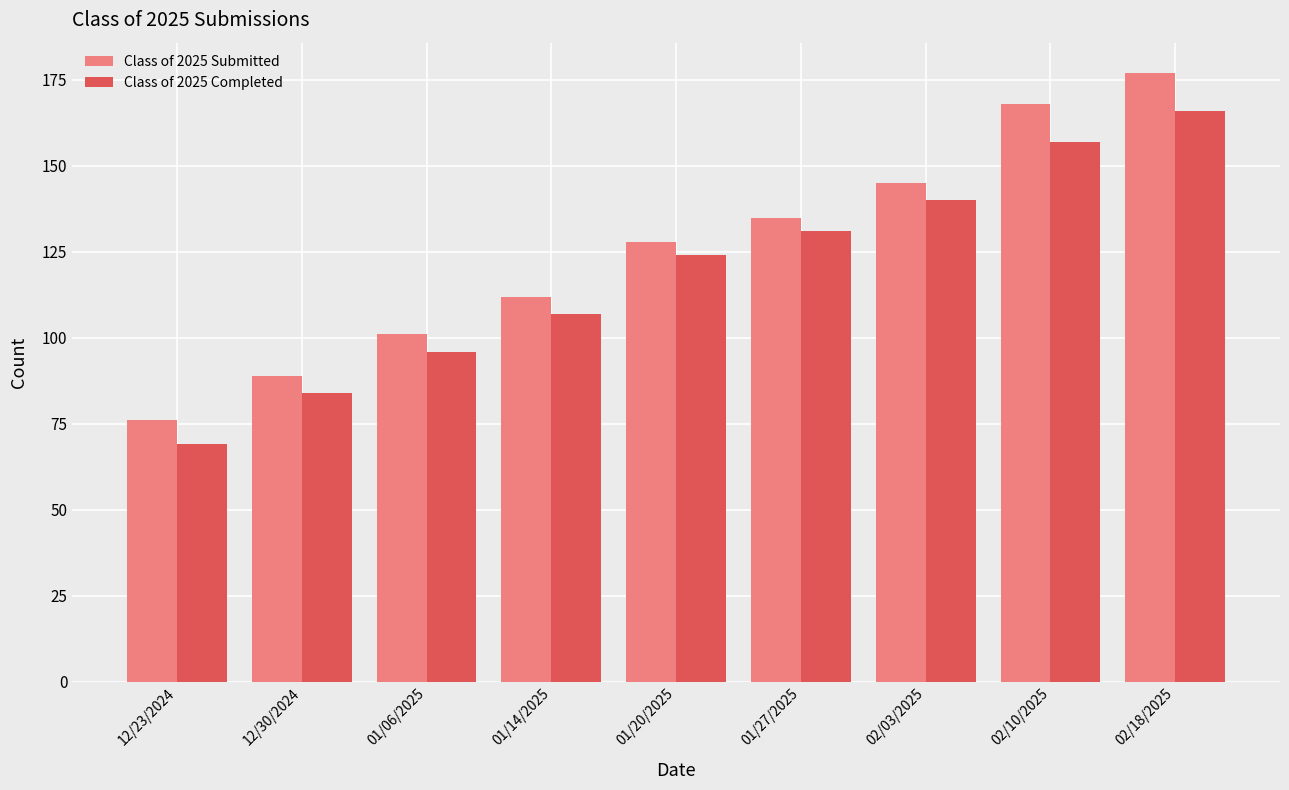

What is the difference between the second highest and second lowest values in the Class of 2025 Completed series?

73